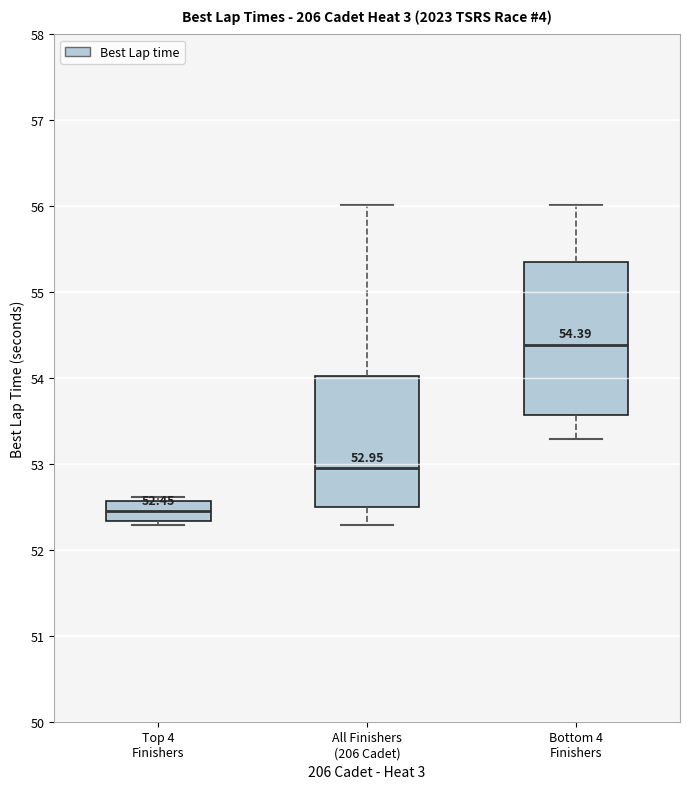

Comparing the boxes themselves (not the whiskers), which one is the tallest?

Bottom 4 Finishers